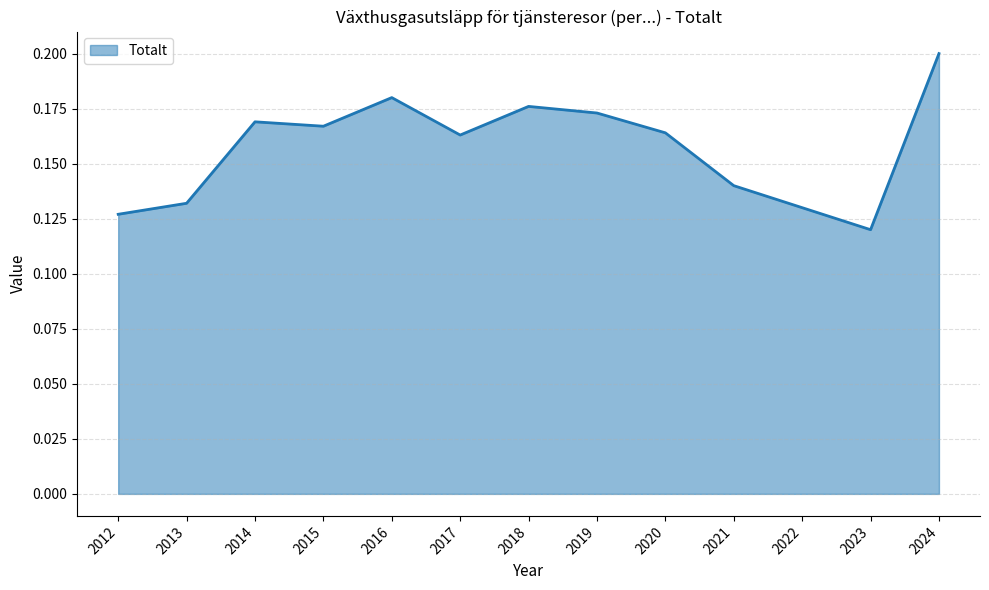

What is the sum of the values at 2018 and 2014?

0.3